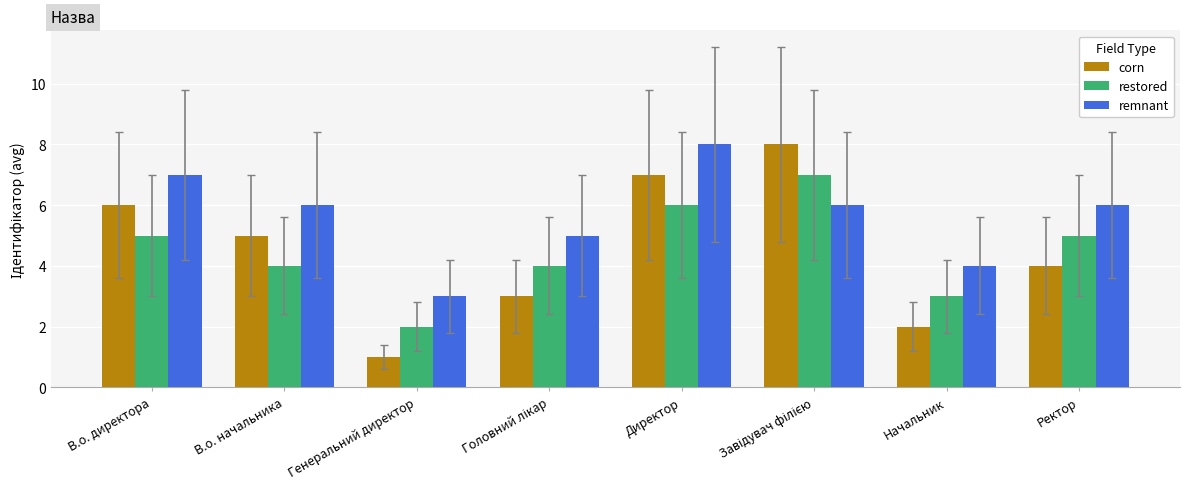

The corn series shows 7 at В.о. начальника. True or false?

False